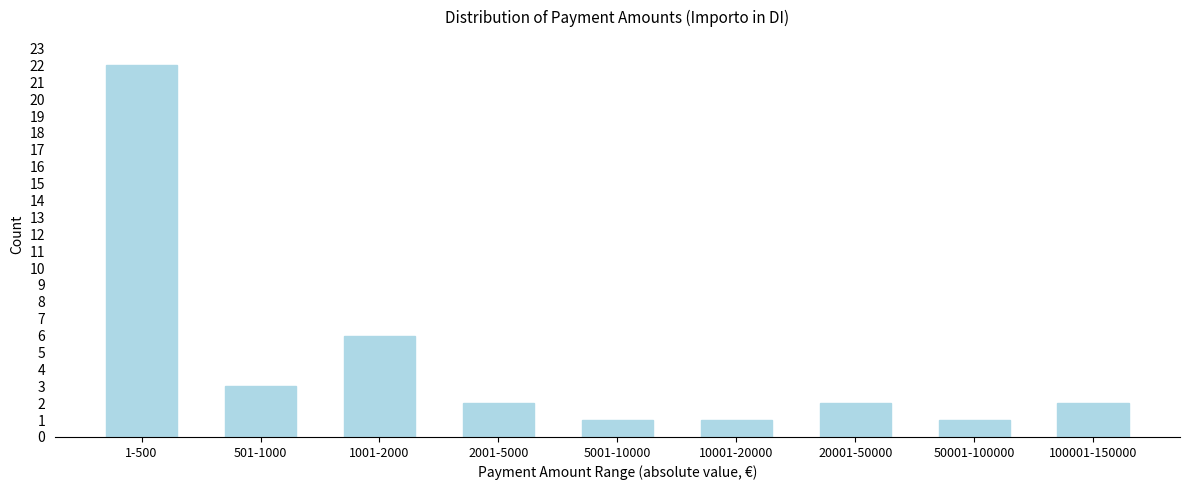

Reading left to right, transcribe all the data shown in this chart.

1-500=22	501-1000=3	1001-2000=6	2001-5000=2	5001-10000=1	10001-20000=1	20001-50000=2	50001-100000=1	100001-150000=2